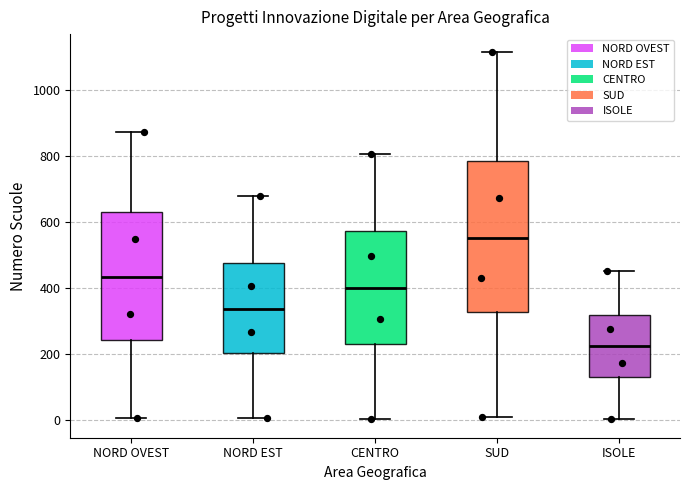

Where does the upper whisker of the box for CENTRO end on the y-axis? The values are not printed on the chart, so give them approximately, as read against the axis.

800